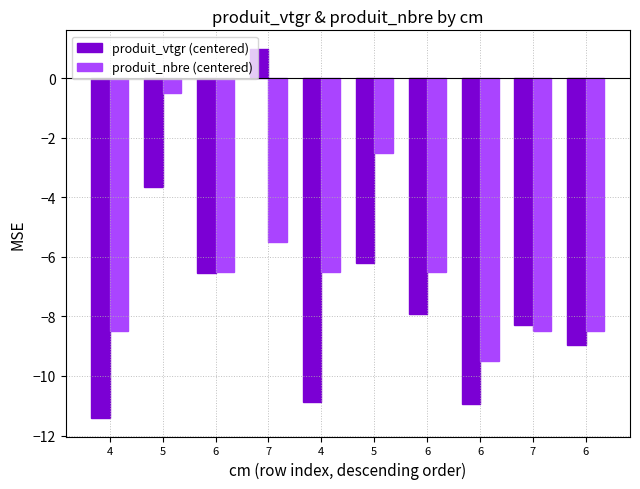

How many bars are there in each group?

2